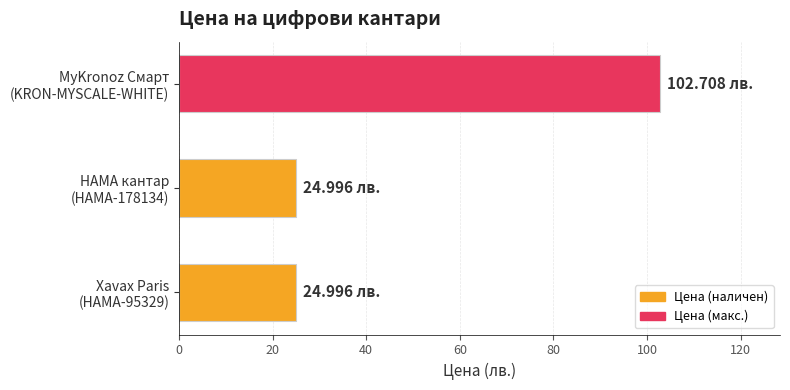

What is the maximum value shown in the chart?

102.7